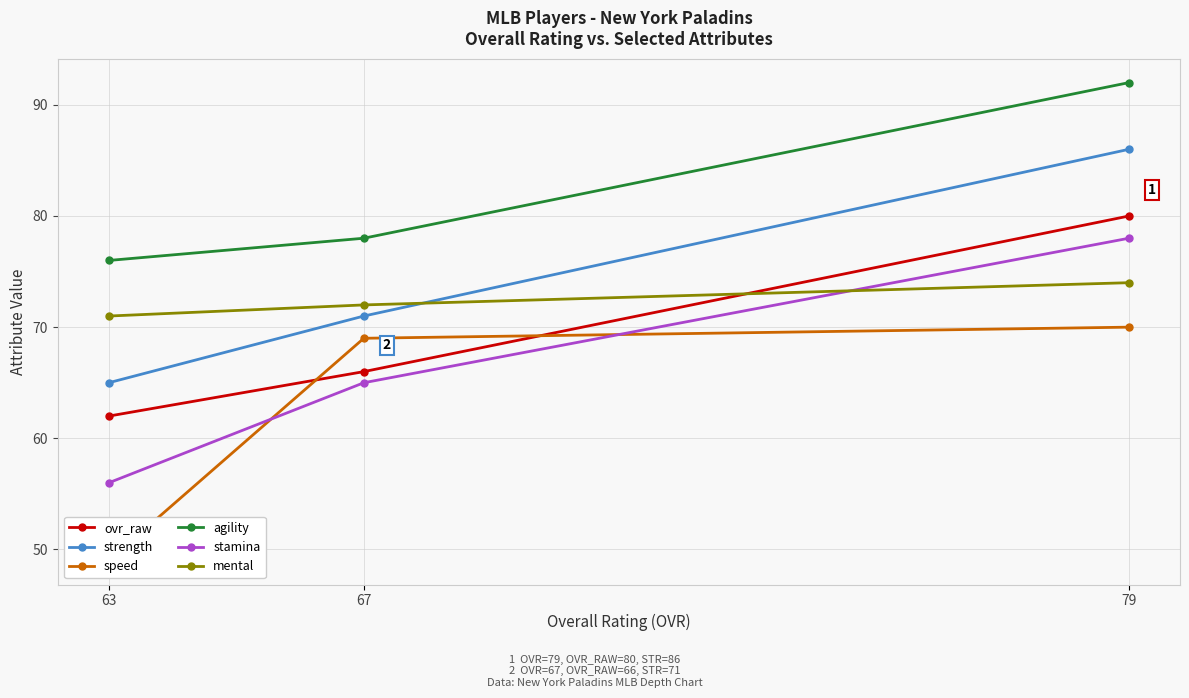

The value of agility at 63 is 76. True or false?

True